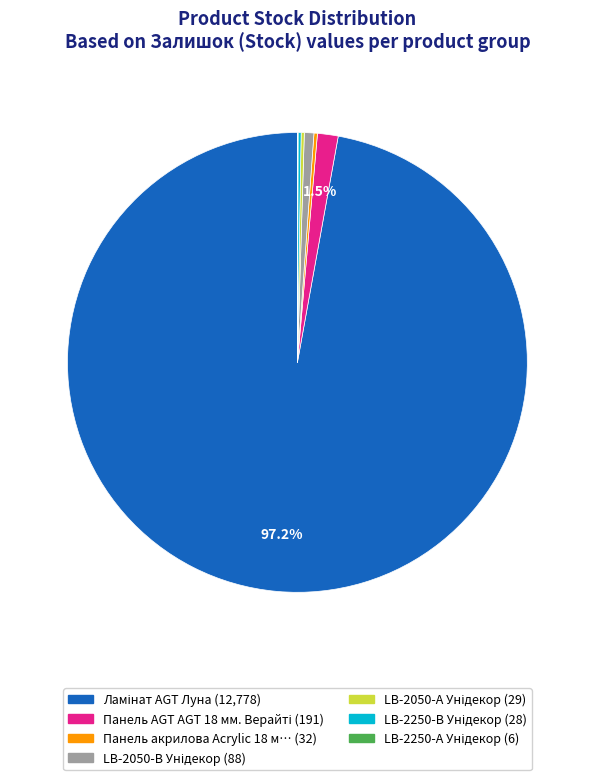

Does any single category account for the majority?

Yes